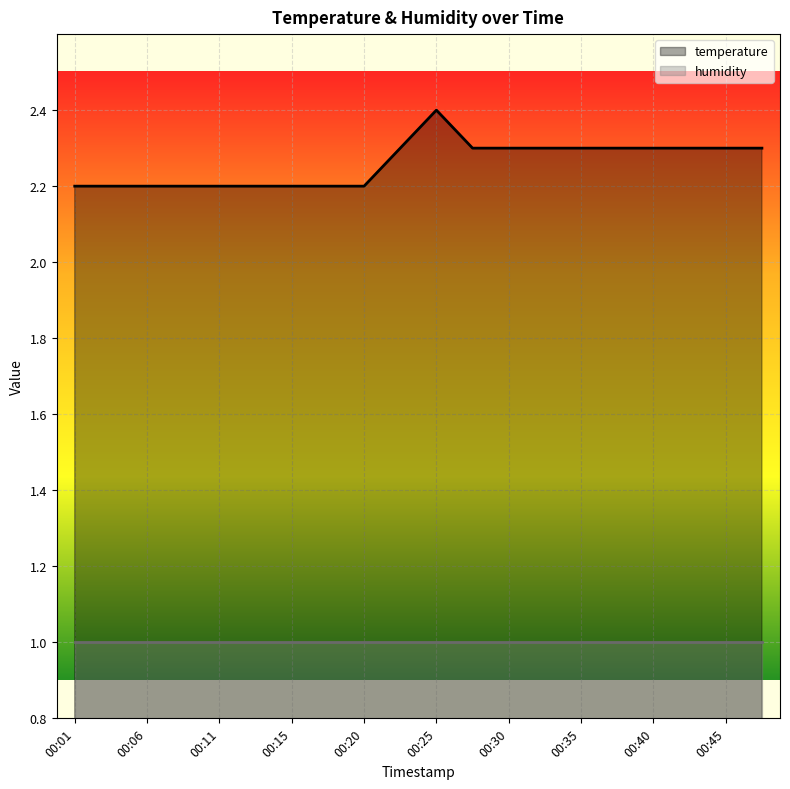

What is the minimum value shown in the chart?

1.0